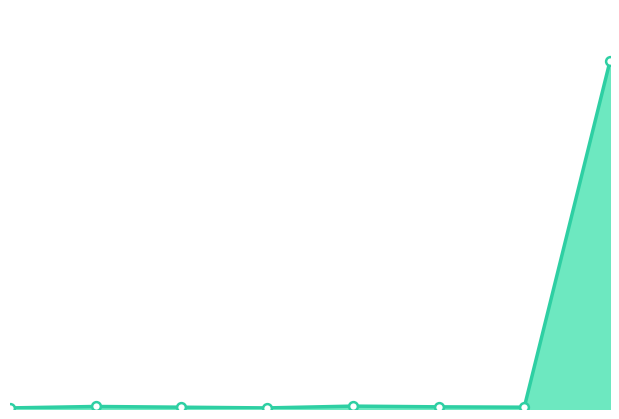

Approximately how many times larger is the value at 8 compared to 6?

160.5